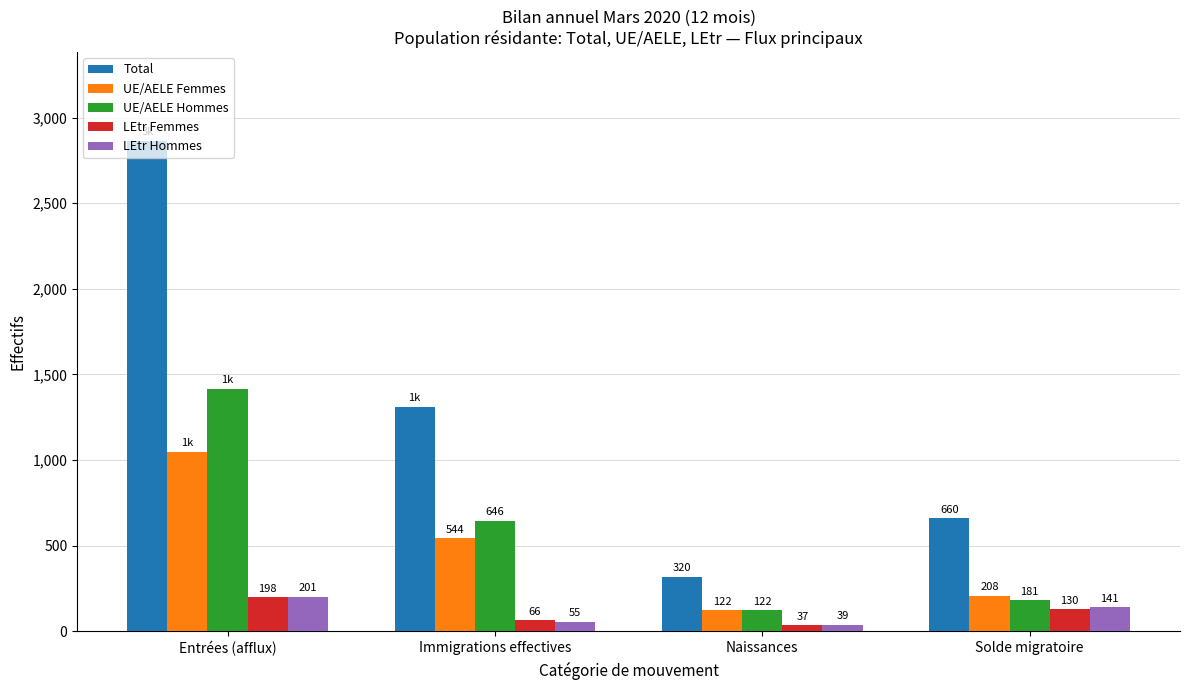

What position from the right is Entrées (afflux)?

4